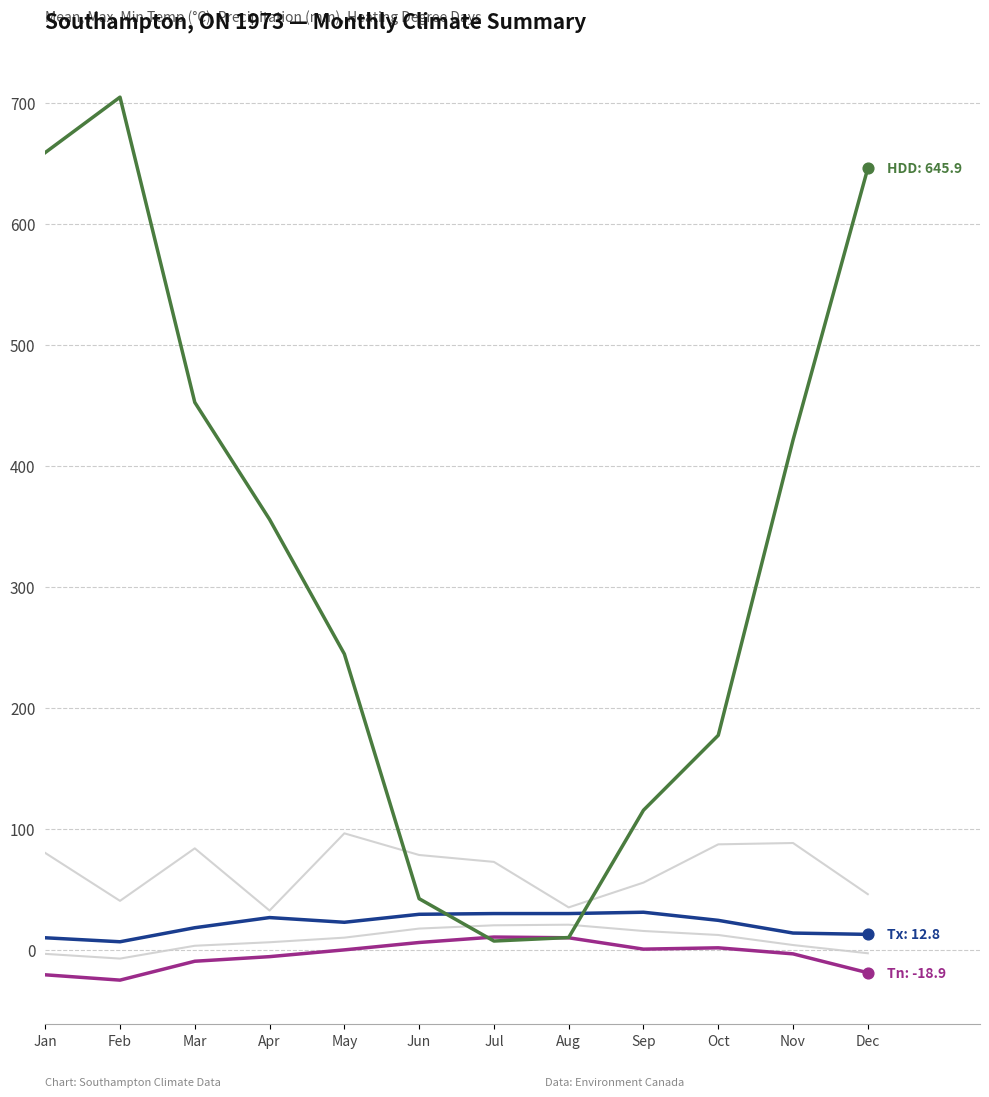

How many lines are shown in the chart?

5